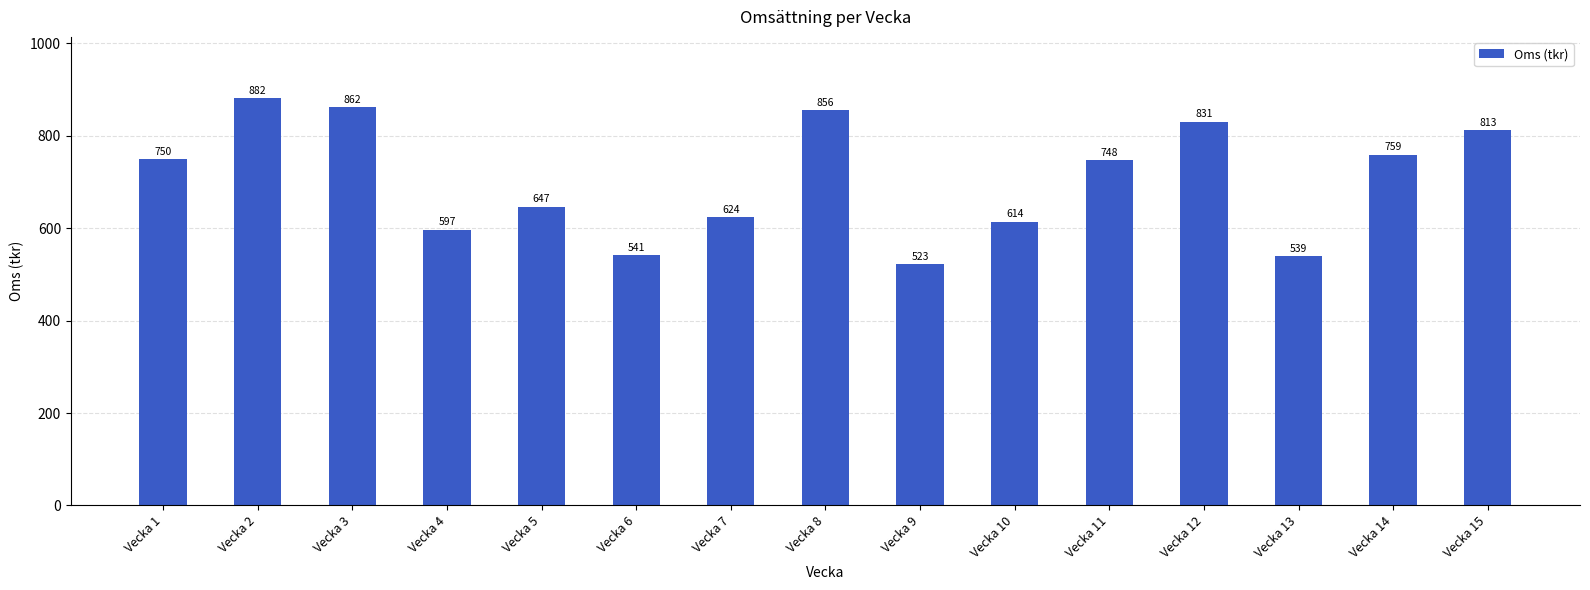

Which has a higher value, Vecka 13 or Vecka 1?

Vecka 1